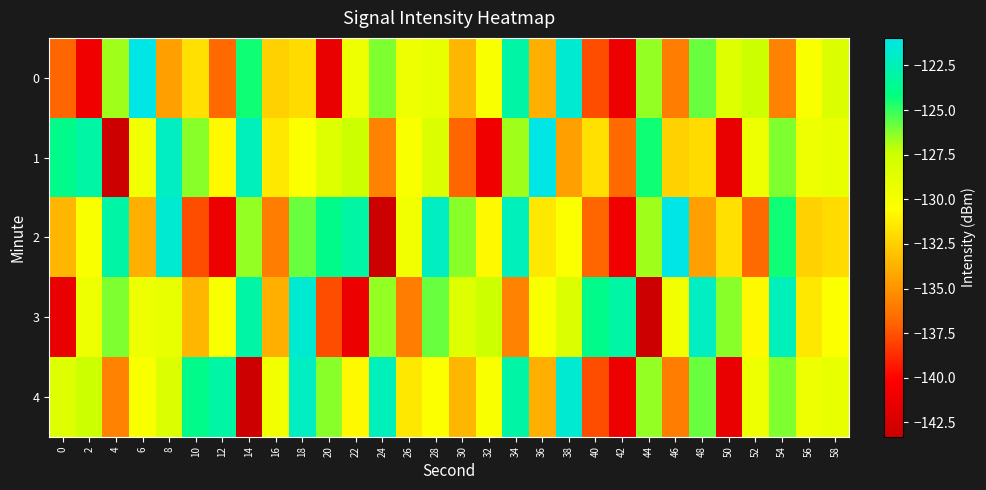

Reading left to right, extract all data points from this chart.

0: 0=-136.9	2=-140.9	4=-126.7	6=-121.0	8=-134.5	10=-131.9	12=-136.7	14=-124.4	16=-132.4	18=-132.0	20=-141.4	22=-129.5	24=-126.2	26=-129.5	28=-129.1	30=-133.6	32=-130.3	34=-123.0	36=-133.9	38=-121.6	40=-137.7	42=-141.2	44=-126.5	46=-135.9	48=-125.8	50=-128.5	52=-127.4	54=-135.7	56=-130.2	58=-128.3
1: 0=-123.8	2=-123.0	4=-143.3	6=-129.7	8=-122.1	10=-126.4	12=-130.8	14=-122.3	16=-131.5	18=-130.4	20=-128.5	22=-127.4	24=-135.7	26=-130.2	28=-128.3	30=-136.9	32=-140.9	34=-126.7	36=-121.0	38=-134.5	40=-131.9	42=-136.7	44=-124.4	46=-132.4	48=-132.0	50=-141.4	52=-129.5	54=-126.2	56=-129.5	58=-129.1
2: 0=-133.6	2=-130.3	4=-123.0	6=-133.9	8=-121.6	10=-137.7	12=-141.2	14=-126.5	16=-135.9	18=-125.8	20=-123.8	22=-123.0	24=-143.3	26=-129.7	28=-122.1	30=-126.4	32=-130.8	34=-122.3	36=-131.5	38=-130.4	40=-136.9	42=-140.9	44=-126.7	46=-121.0	48=-134.5	50=-131.9	52=-136.7	54=-124.4	56=-132.4	58=-132.0
3: 0=-141.4	2=-129.5	4=-126.2	6=-129.5	8=-129.1	10=-133.6	12=-130.3	14=-123.0	16=-133.9	18=-121.6	20=-137.7	22=-141.2	24=-126.5	26=-135.9	28=-125.8	30=-128.5	32=-127.4	34=-135.7	36=-130.2	38=-128.3	40=-123.8	42=-123.0	44=-143.3	46=-129.7	48=-122.1	50=-126.4	52=-130.8	54=-122.3	56=-131.5	58=-130.4
4: 0=-128.5	2=-127.4	4=-135.7	6=-130.2	8=-128.3	10=-123.8	12=-123.0	14=-143.3	16=-129.7	18=-122.1	20=-126.4	22=-130.8	24=-122.3	26=-131.5	28=-130.4	30=-133.6	32=-130.3	34=-123.0	36=-133.9	38=-121.6	40=-137.7	42=-141.2	44=-126.5	46=-135.9	48=-125.8	50=-141.4	52=-129.5	54=-126.2	56=-129.5	58=-129.1